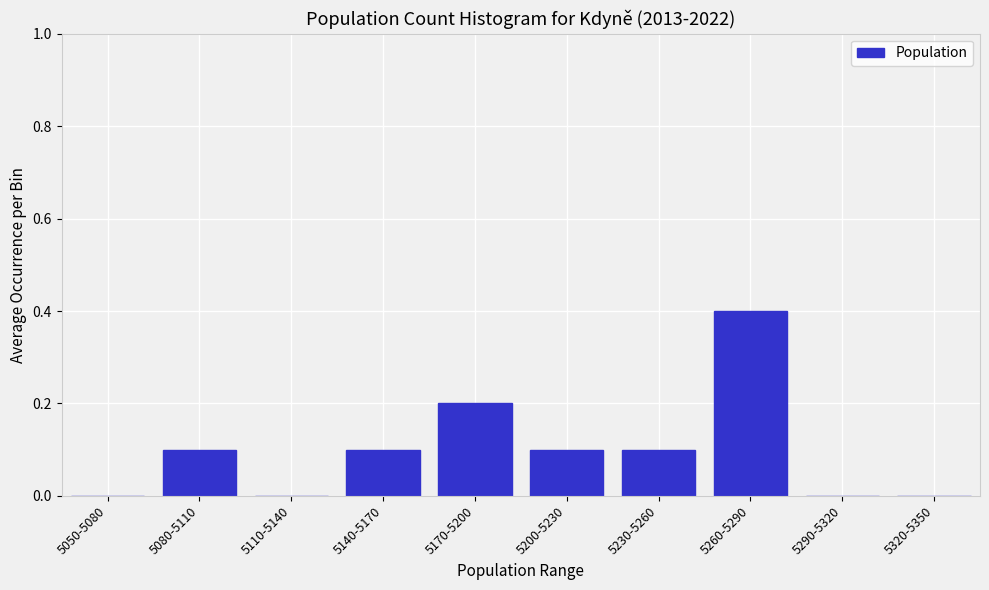

Reading left to right, extract all data points from this chart.

5050-5080=0.0	5080-5110=0.1	5110-5140=0.0	5140-5170=0.1	5170-5200=0.2	5200-5230=0.1	5230-5260=0.1	5260-5290=0.4	5290-5320=0.0	5320-5350=0.0